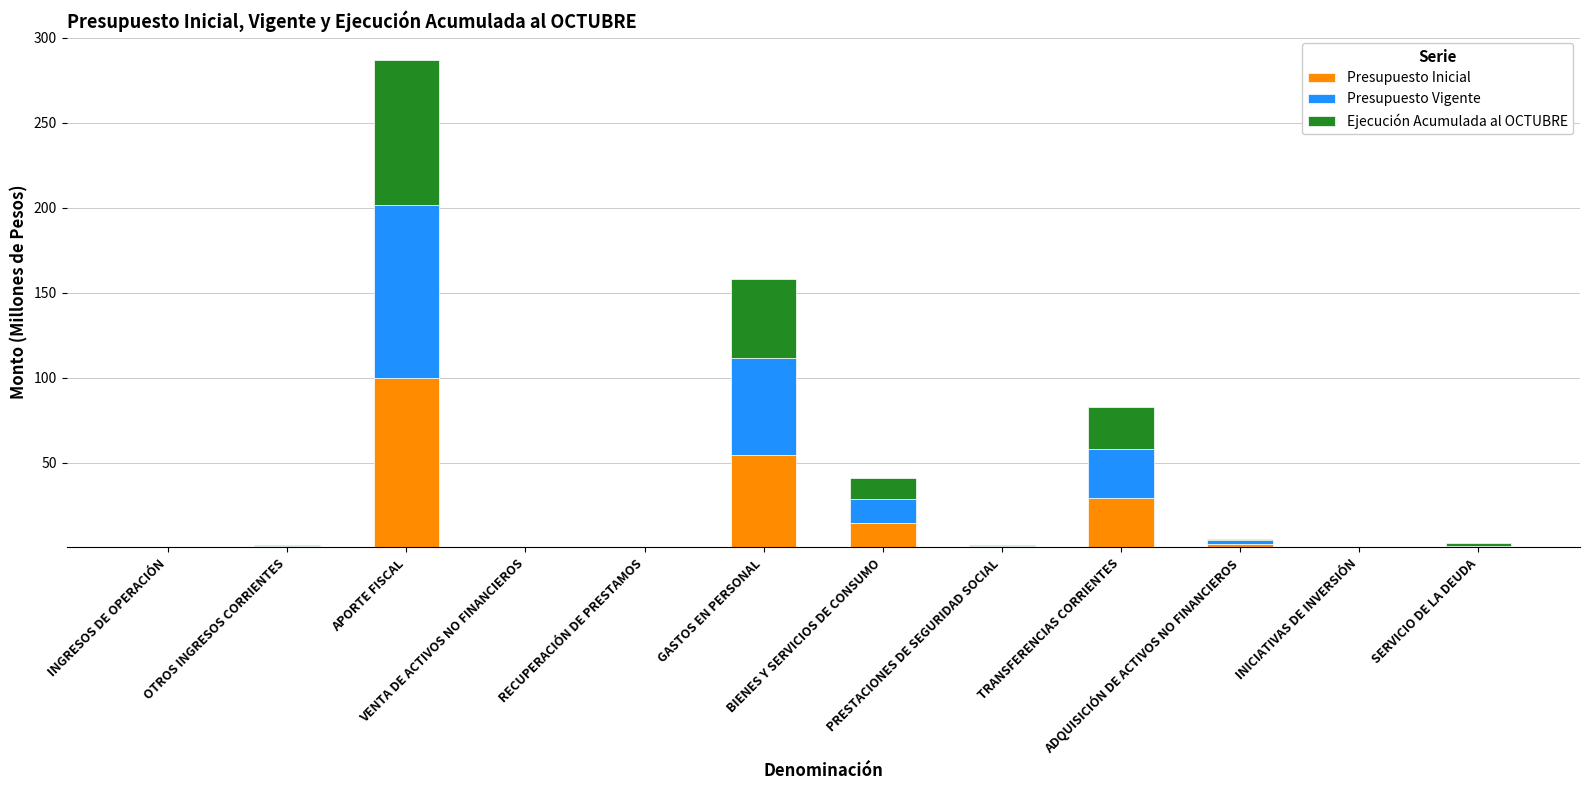

What is the highest value of the Presupuesto Inicial series?

99.6